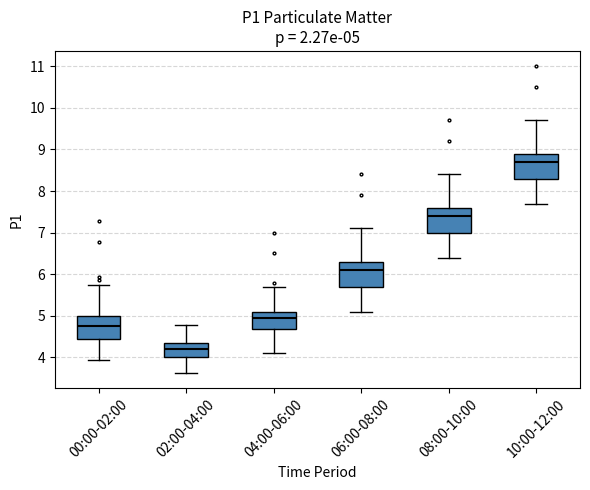

Which box's median line is the lowest?

02:00-04:00